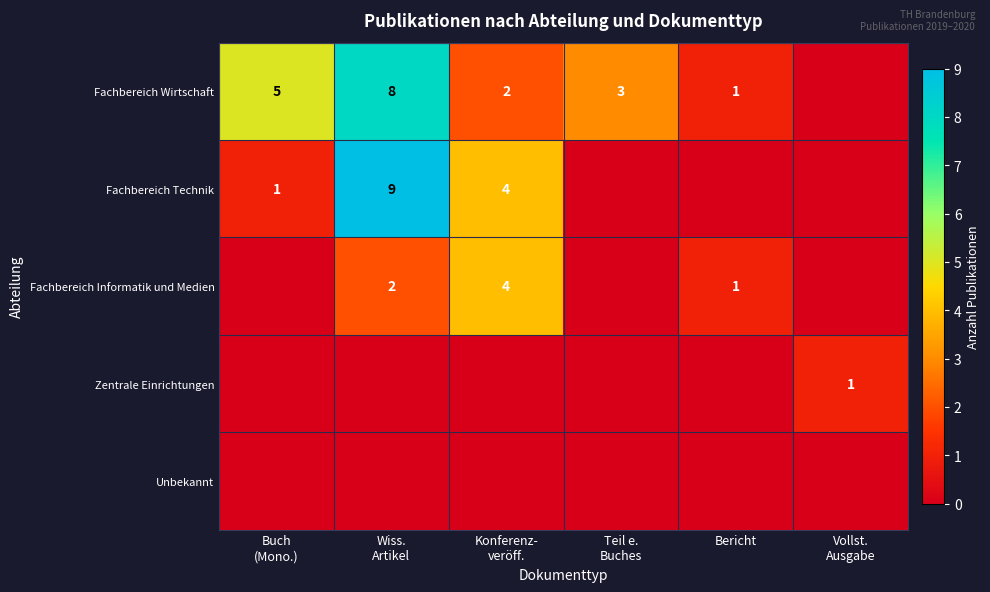

At how many categories does at least one series exceed 7?

1